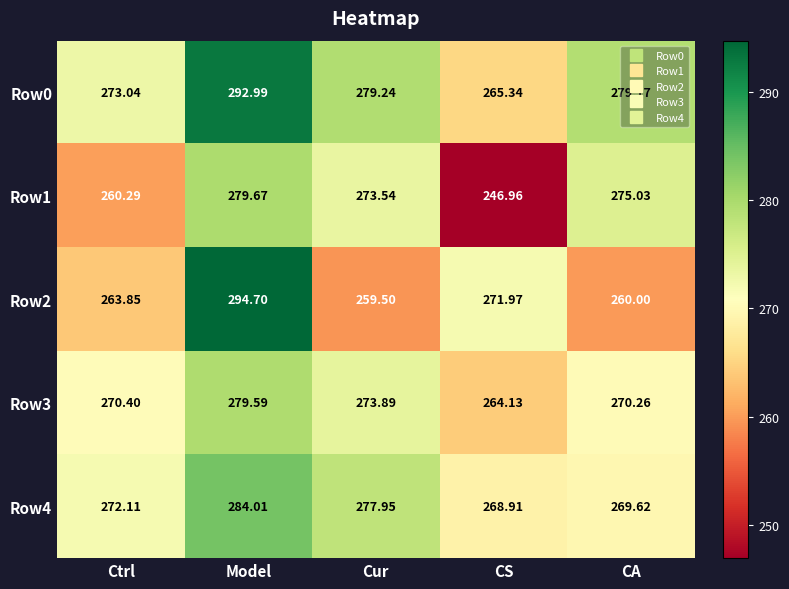

List the series in order of their overall mean, highest first.

Row0, Row4, Row3, Row2, Row1